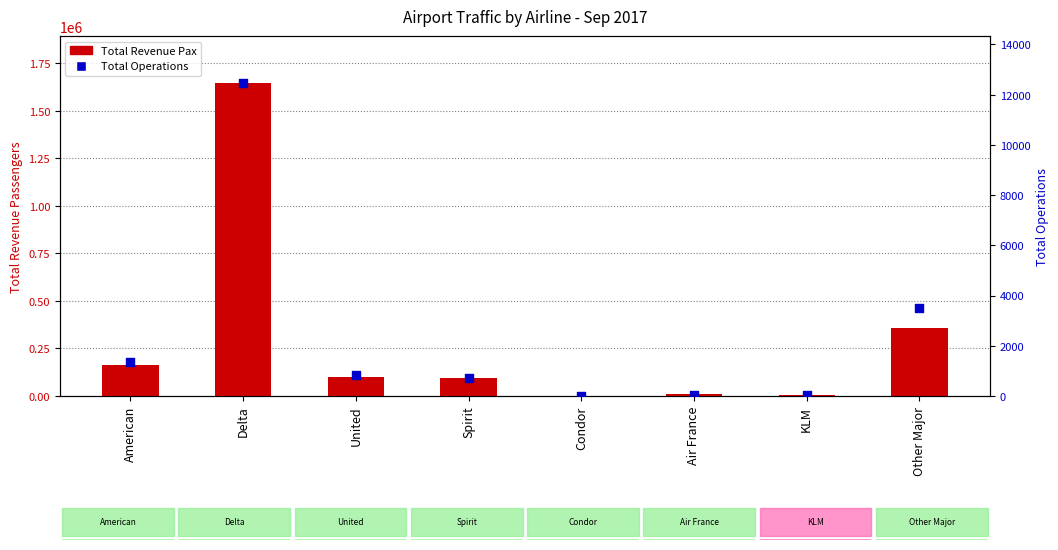

At how many categories does at least one series exceed 362413?

1